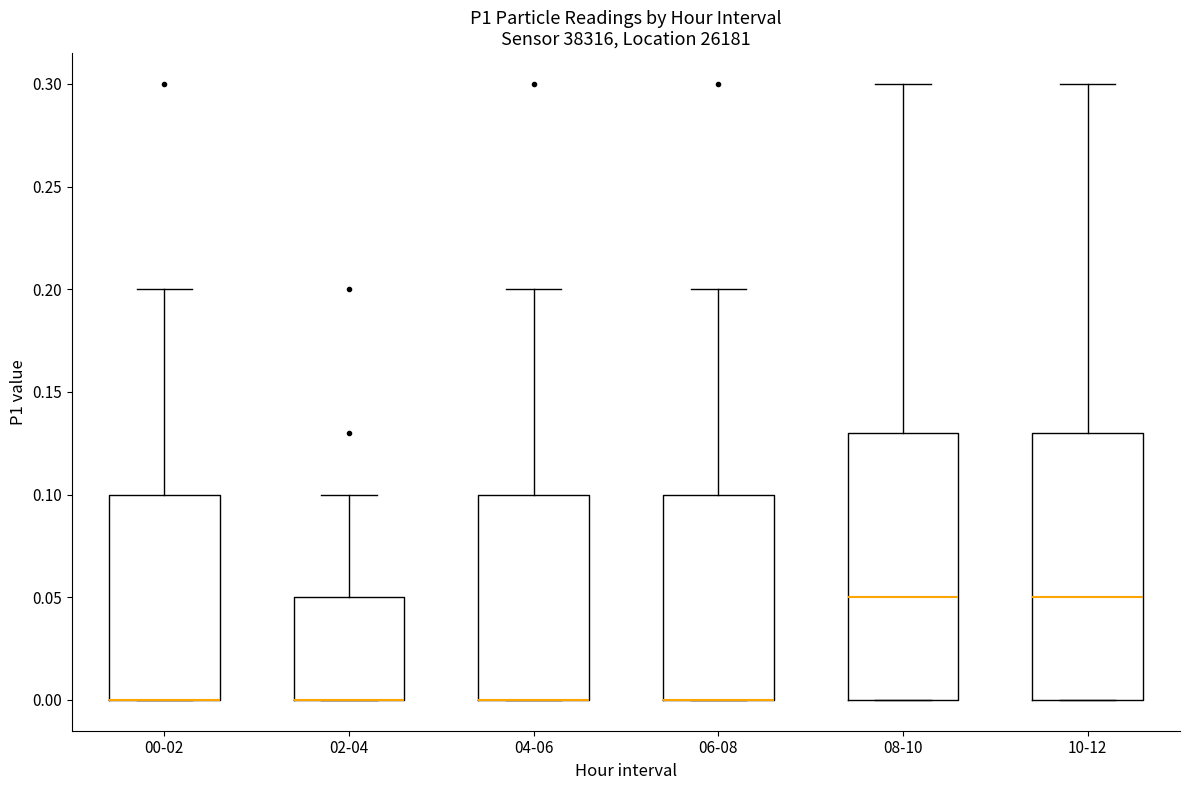

Reading left to right, transcribe this box plot: for each box, give where its median line is, the range the box spans, and where its two whiskers end, as read against the y-axis. The values are not printed on the chart, so give them approximately, as read against the axis.

00-02: median 0.00 (drawn on the box's lower edge), box 0.00 to 0.10, whiskers 0.00 to 0.20
02-04: median 0.00 (drawn on the box's lower edge), box 0.00 to 0.05, whiskers 0.00 to 0.10
04-06: median 0.00 (drawn on the box's lower edge), box 0.00 to 0.10, whiskers 0.00 to 0.20
06-08: median 0.00 (drawn on the box's lower edge), box 0.00 to 0.10, whiskers 0.00 to 0.20
08-10: median 0.05, box 0.00 to 0.13, whiskers 0.00 to 0.30
10-12: median 0.05, box 0.00 to 0.13, whiskers 0.00 to 0.30